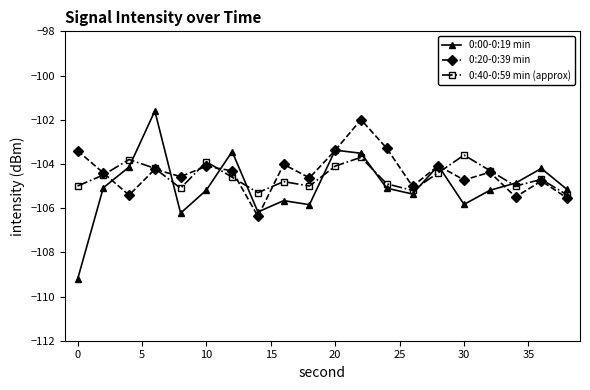

Which series has the widest spread of values?

0:00-0:19 min